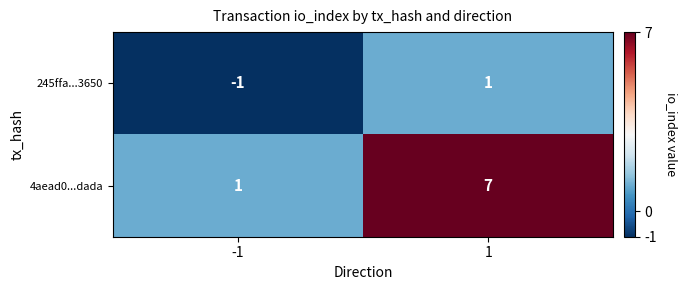

Reading right to left, list all the values displayed in this chart.

245ffa...3650: 1=1	-1=-1
4aead0...dada: 1=7	-1=1